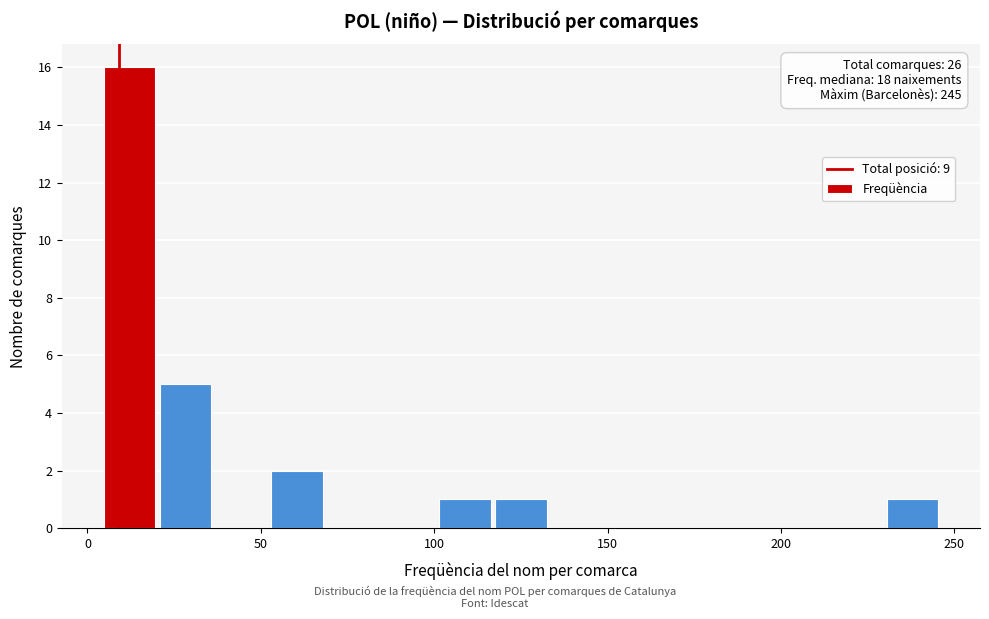

Read against the x-axis, roughly where is the centre of the tallest bar?

10